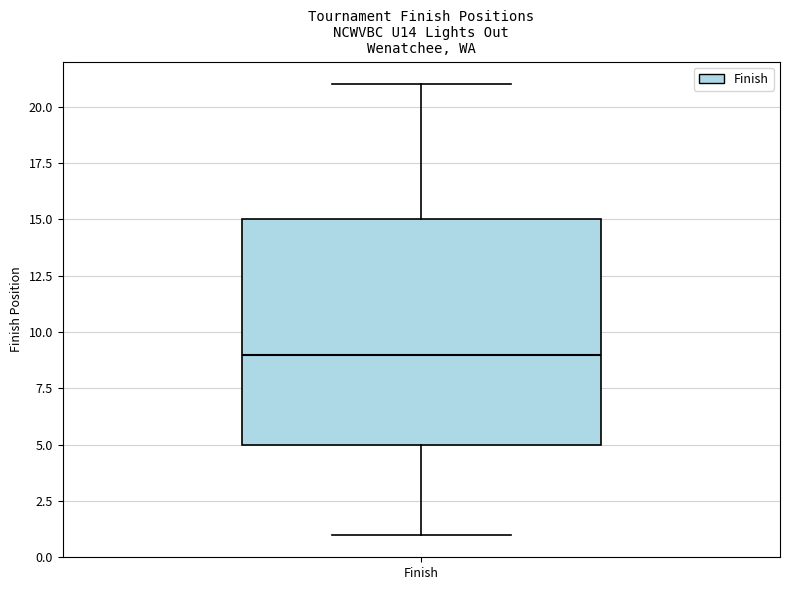

Where does the median line of the box for Finish sit on the y-axis? The values are not printed on the chart, so give them approximately, as read against the axis.

9